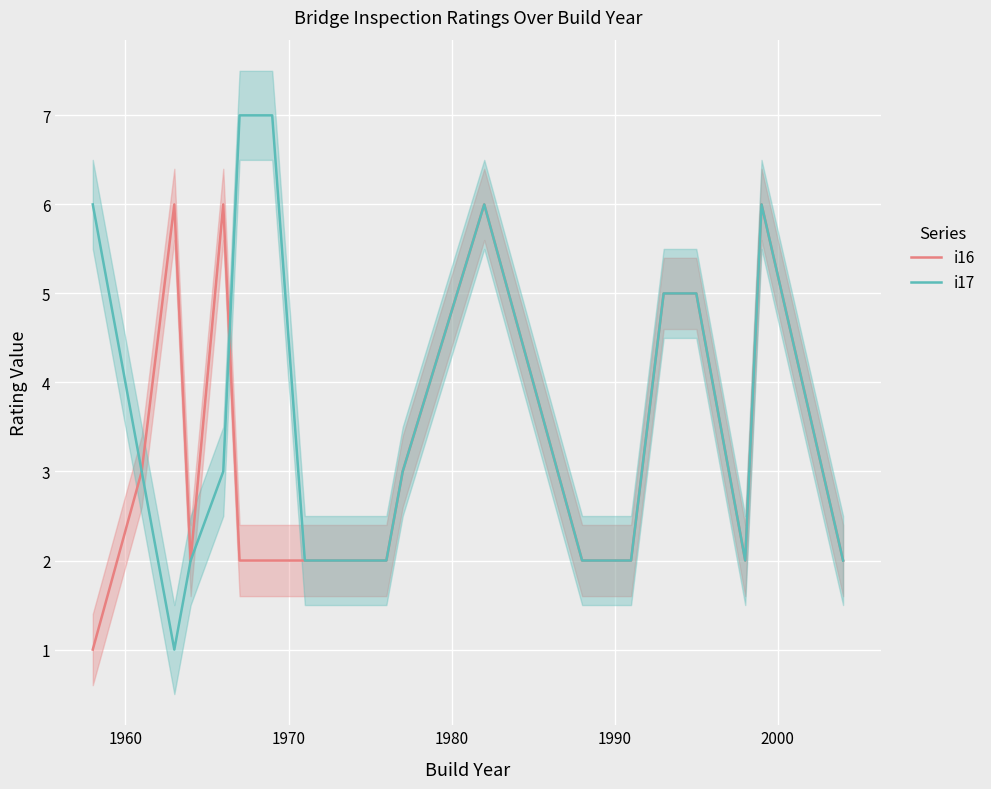

What is the highest value of the i17 series?

7